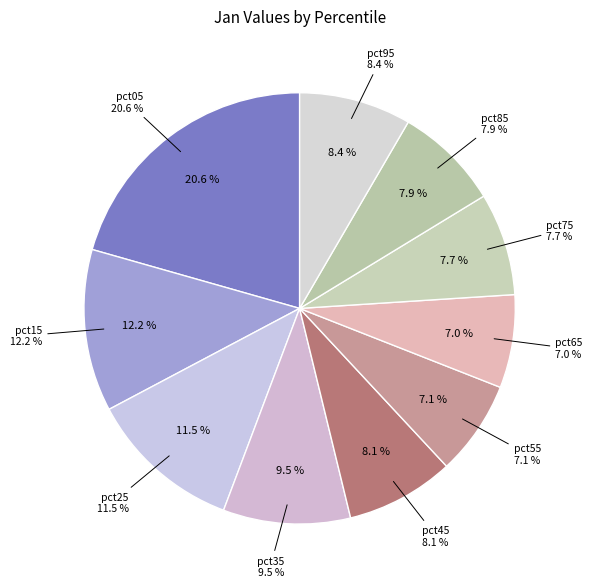

What portion of the pie excludes pct65?

93.0%